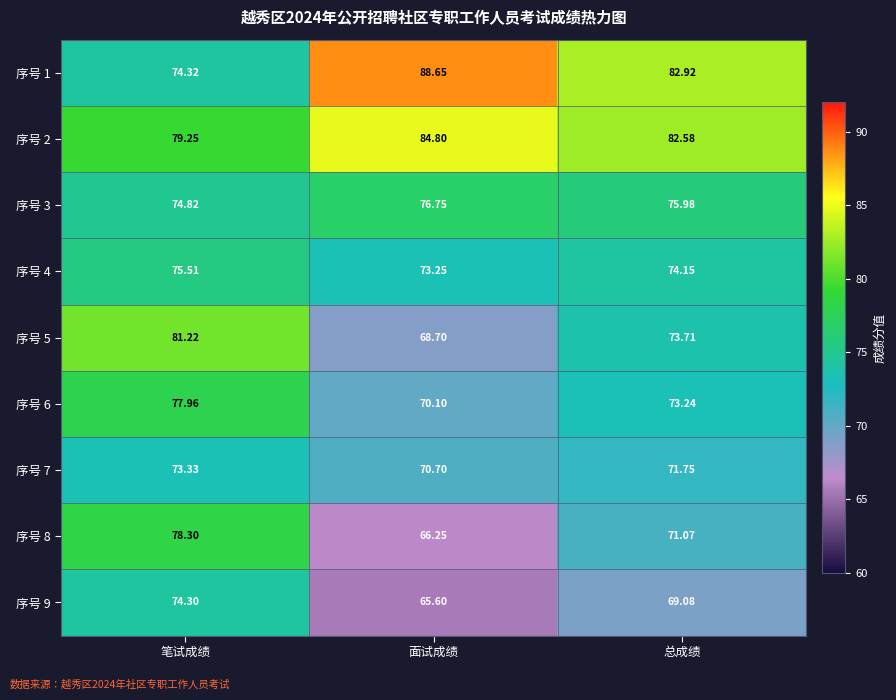

Is the value of 序号 9 at 面试成绩 greater than the value of 序号 4 at 总成绩?

No